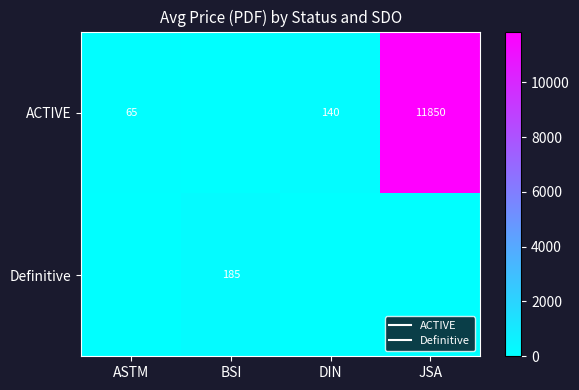

Between BSI and JSA, which series saw the biggest shift?

ACTIVE